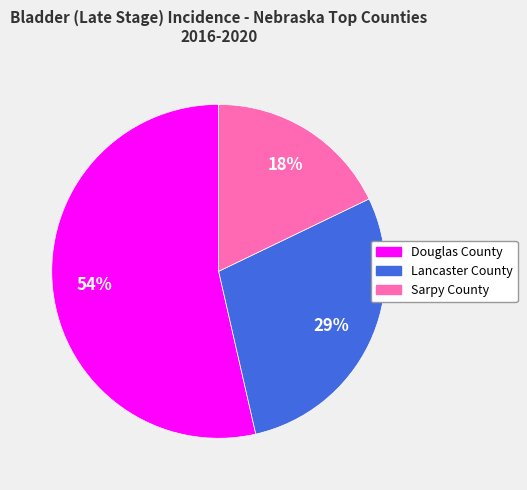

Which slice is the largest?

Douglas County